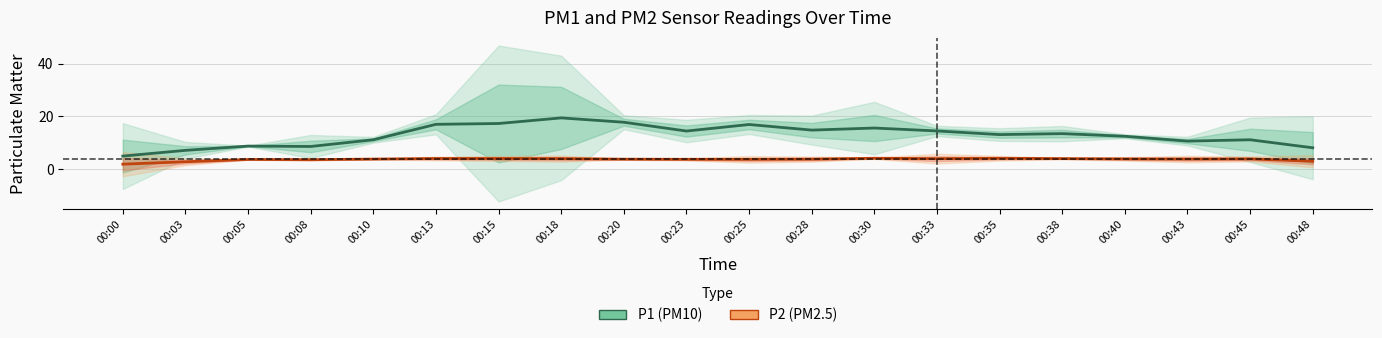

True or false: P1 (PM10) has a value of 15.8 at 00:05.

False